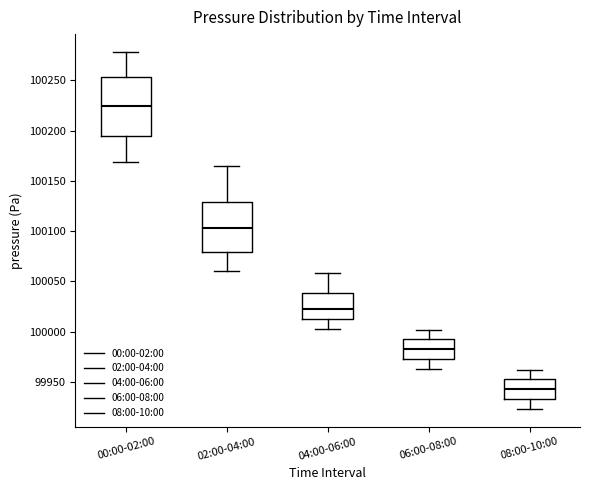

Reading left to right, read every box against the y-axis: the position of its median line, the range the box covers, and the ends of its whiskers. The values are not printed on the chart, so give them approximately, as read against the axis.

00:00-02:00: median 100225, box 100195 to 100255, whiskers 100170 to 100280
02:00-04:00: median 100105, box 100080 to 100130, whiskers 100060 to 100165
04:00-06:00: median 100025, box 100015 to 100040, whiskers 100005 to 100060
06:00-08:00: median 99985, box 99975 to 99990, whiskers 99965 to 100000
08:00-10:00: median 99945, box 99935 to 99950, whiskers 99925 to 99960